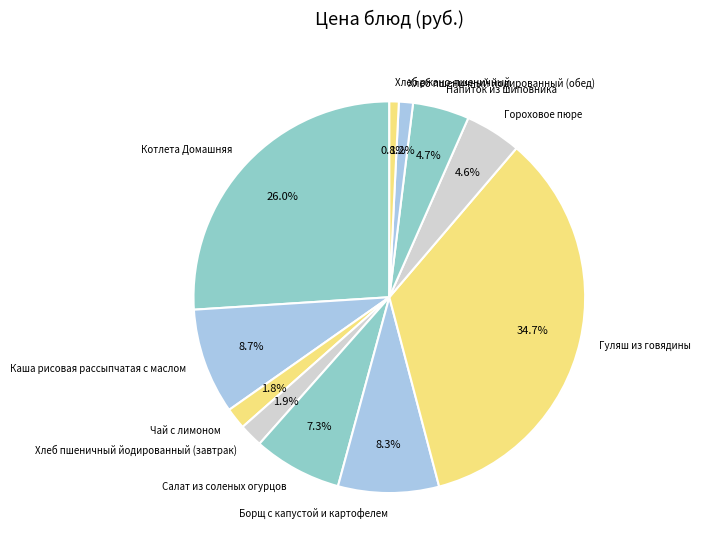

To the nearest percent, what is the combined percentage of Котлета Домашняя and Хлеб пшеничный йодированный (обед)?

27%